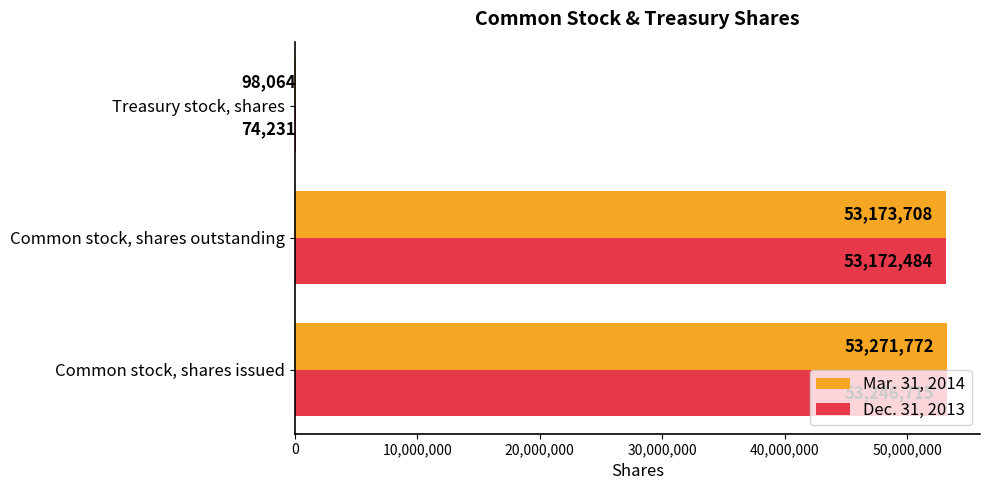

Is it true that Dec. 31, 2013 equals 77317639 at Common stock, shares outstanding?

False